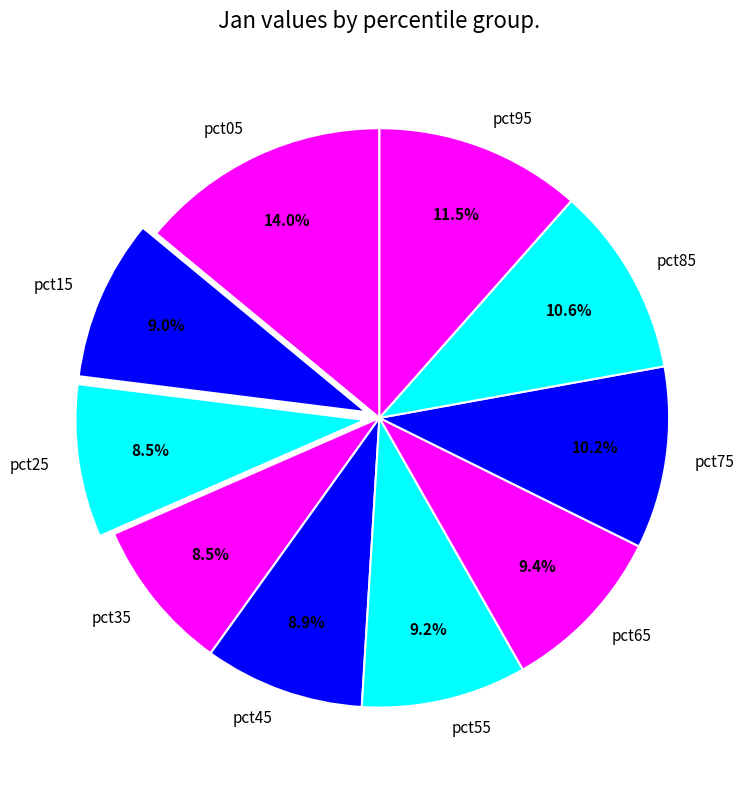

True or false: pct45 accounts for 1% of the total.

False